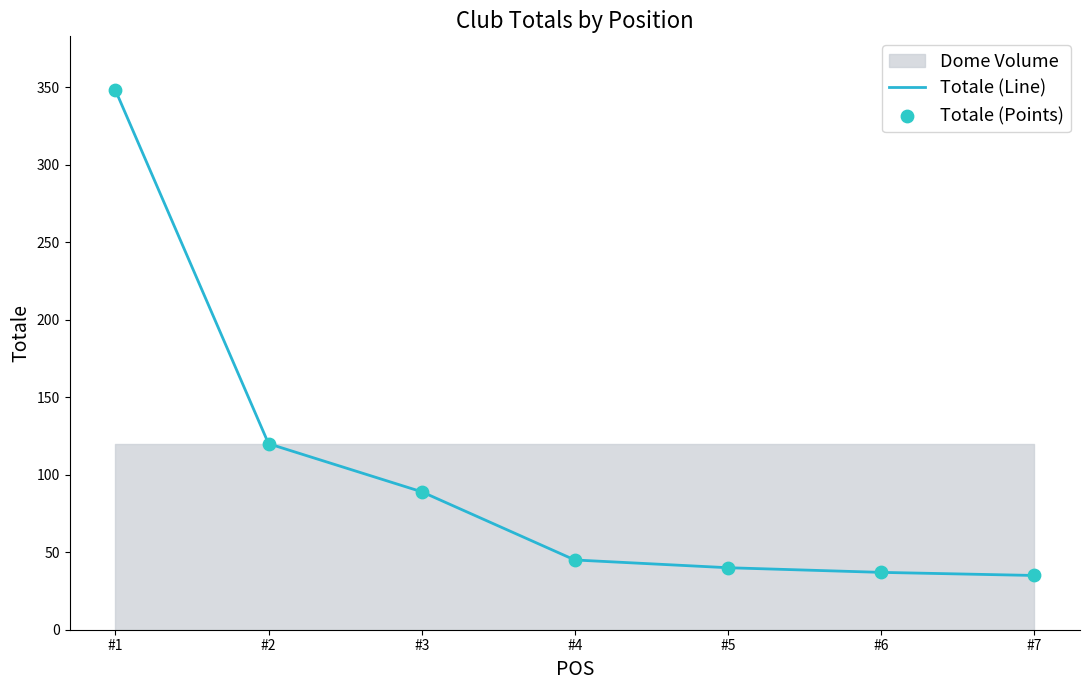

At which category is the sum across all series the highest?

#1